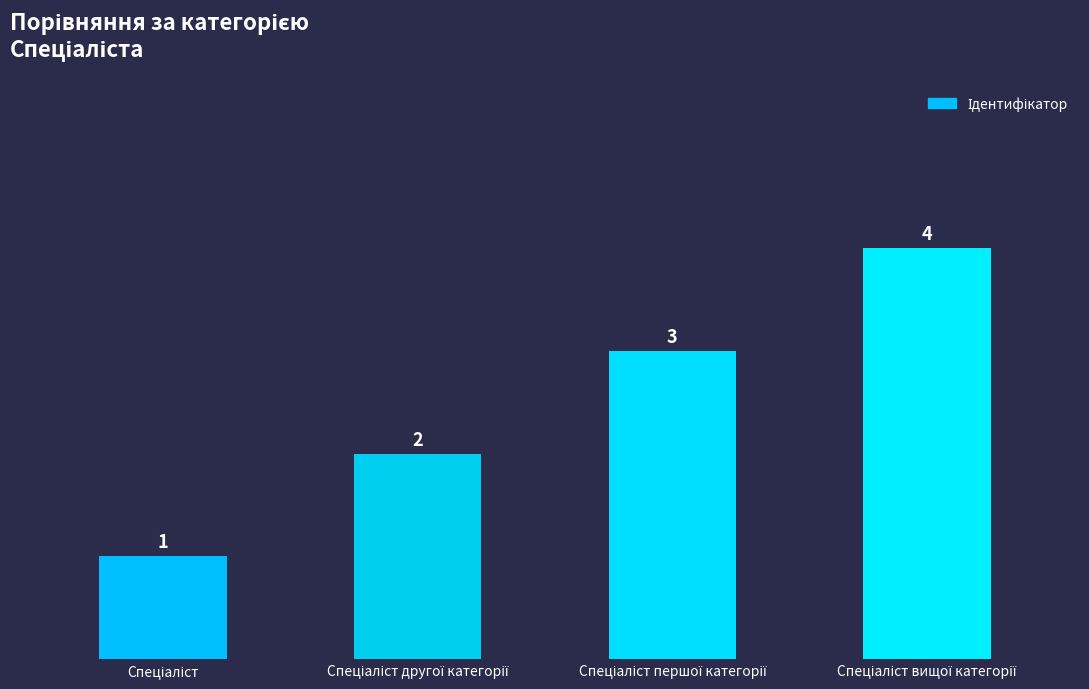

What is the sum of all values?

10